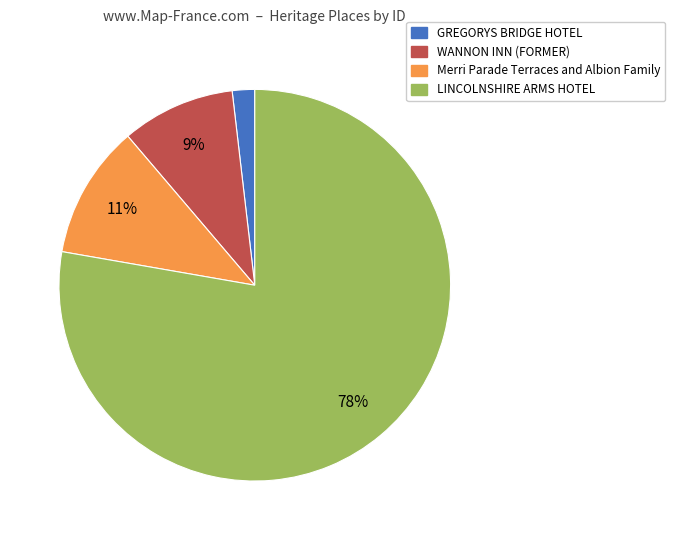

To the nearest percent, what is the difference between the largest and smallest slice percentages?

76%